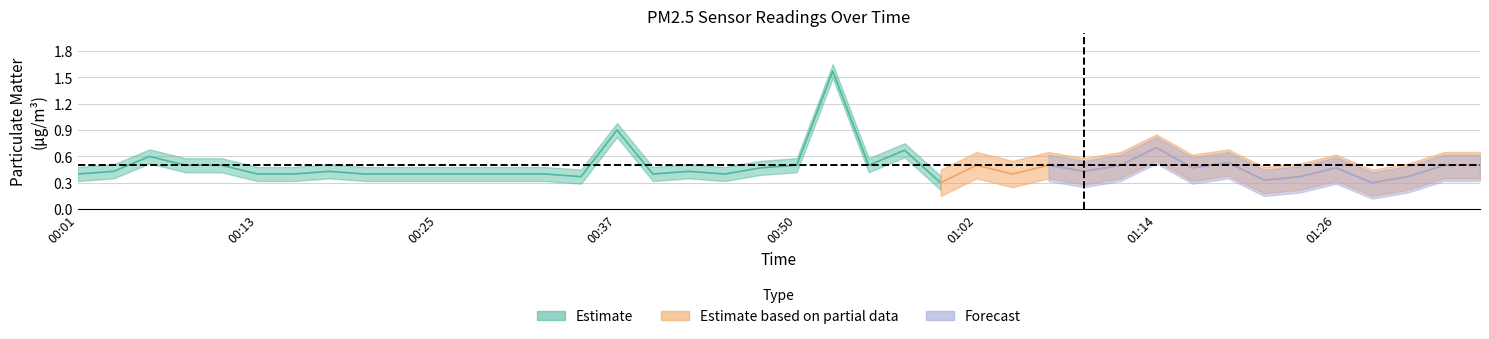

What is the label of the 27th point from the right?

00:33